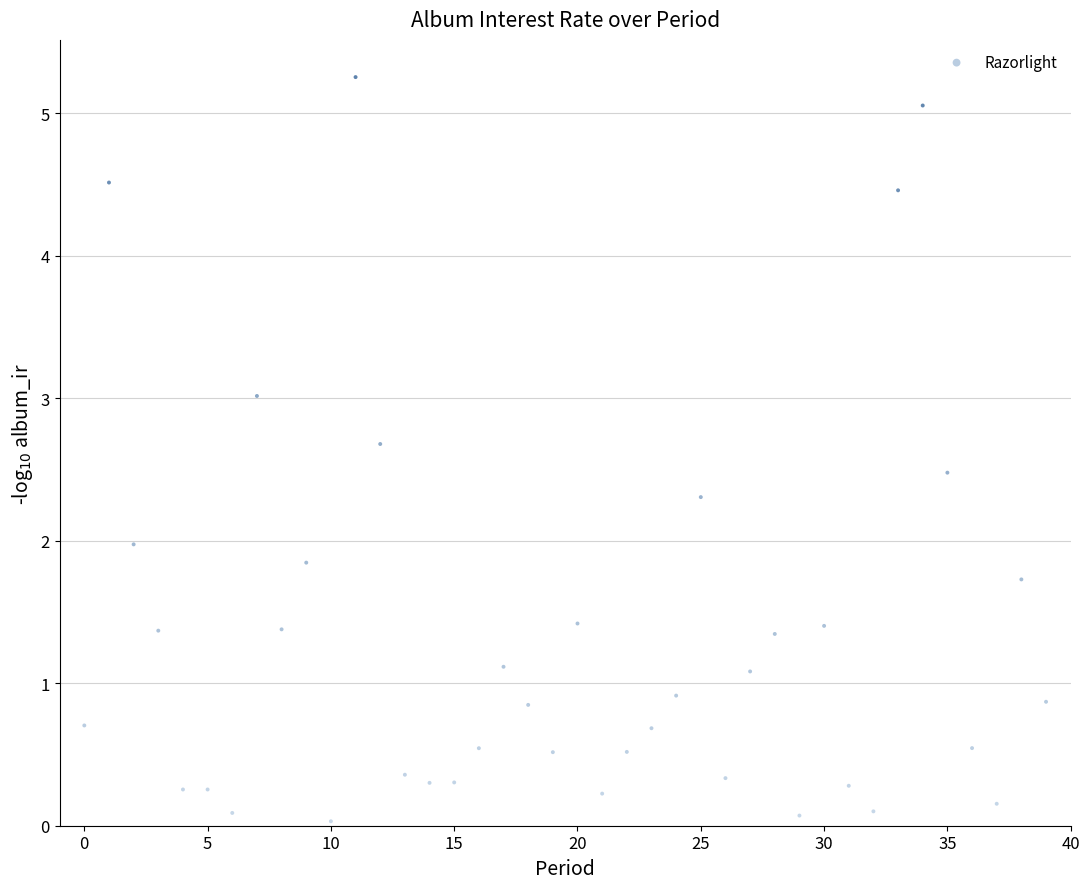

What is the range of Y values (max minus min)?

5.2